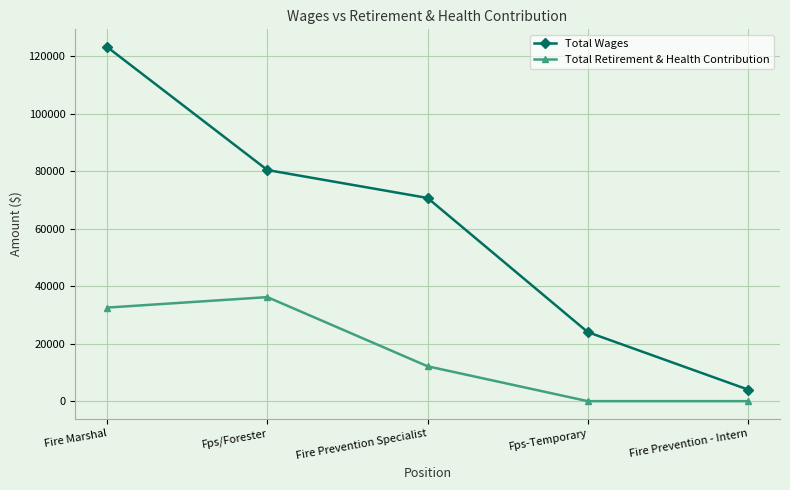

How many values in the Total Wages series are below 70704?

2